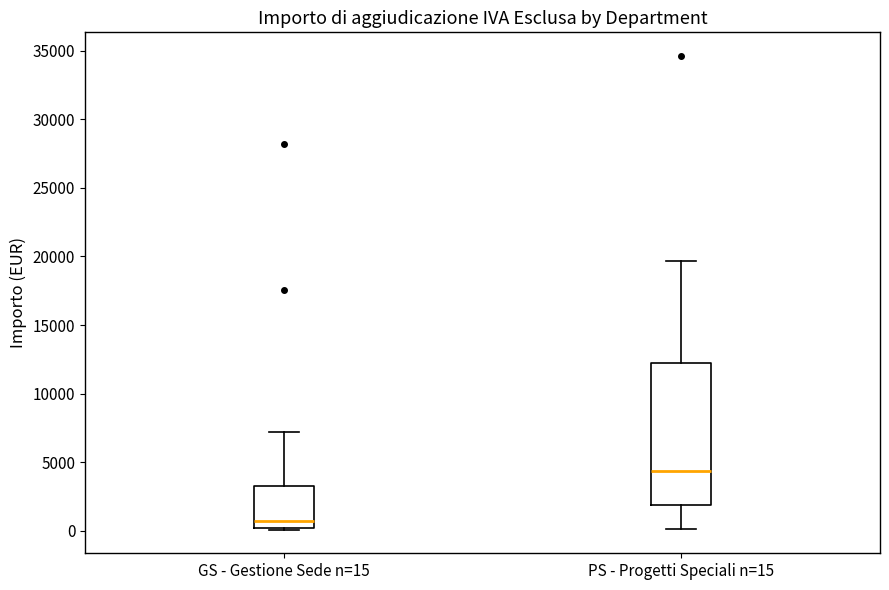

Where does the lower whisker of the box for PS - Progetti Speciali n=15 end on the y-axis? The values are not printed on the chart, so give them approximately, as read against the axis.

0